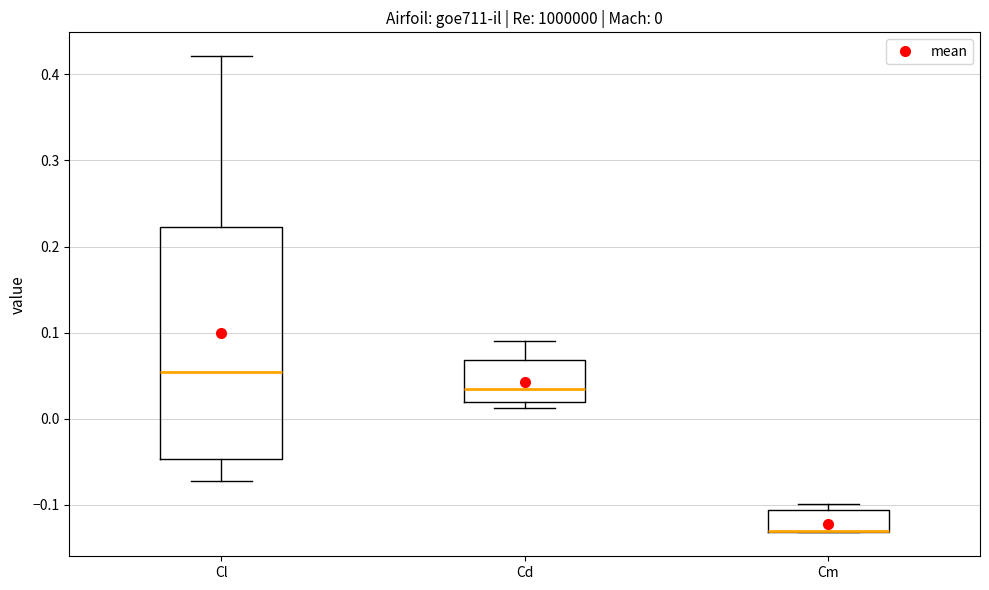

Which box is the tallest, from its lower edge to its upper edge?

Cl